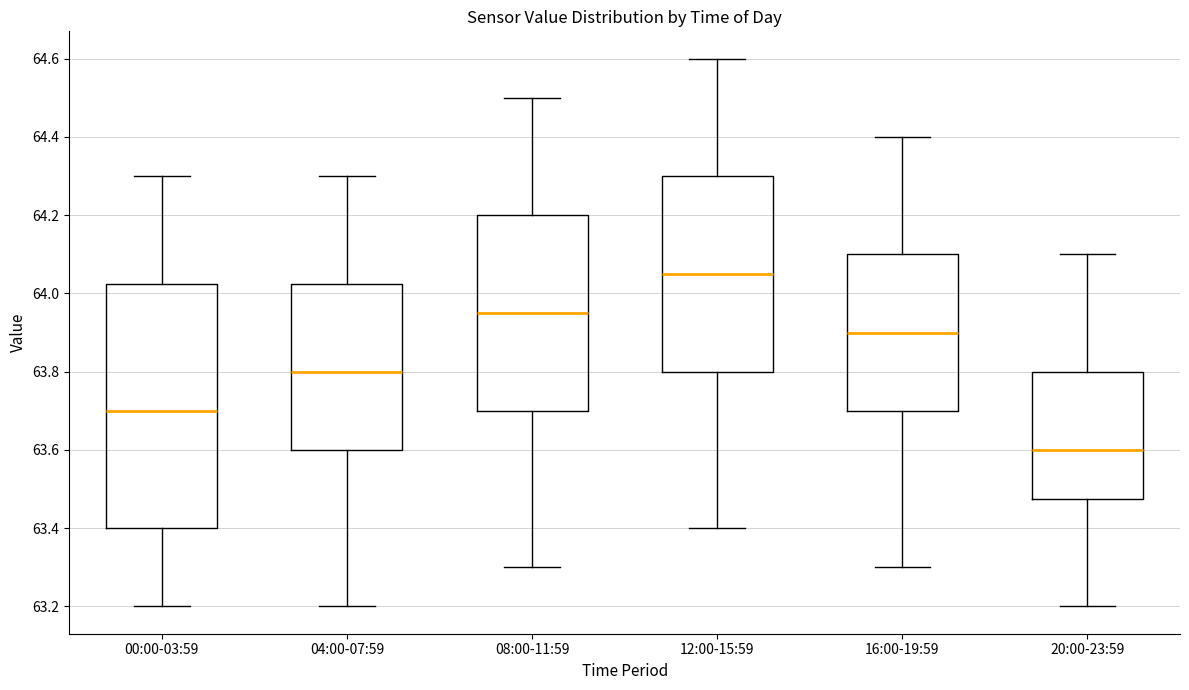

Where is the lower edge of the box for 04:00-07:59 on the y-axis? The values are not printed on the chart, so give them approximately, as read against the axis.

63.60